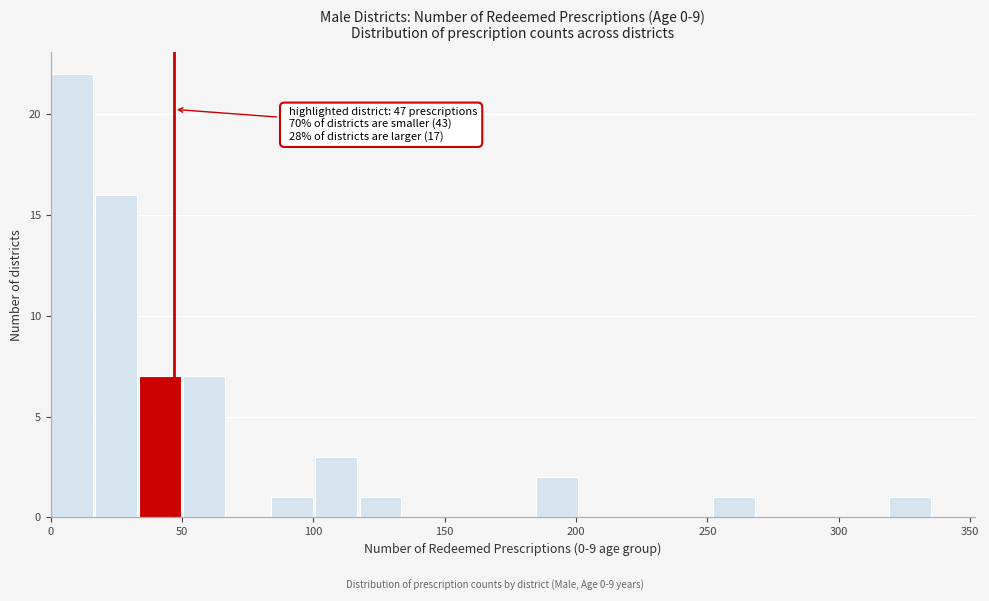

Around what value on the x-axis is the tallest bar? Give the approximate position of its centre, as read against the axis.

10